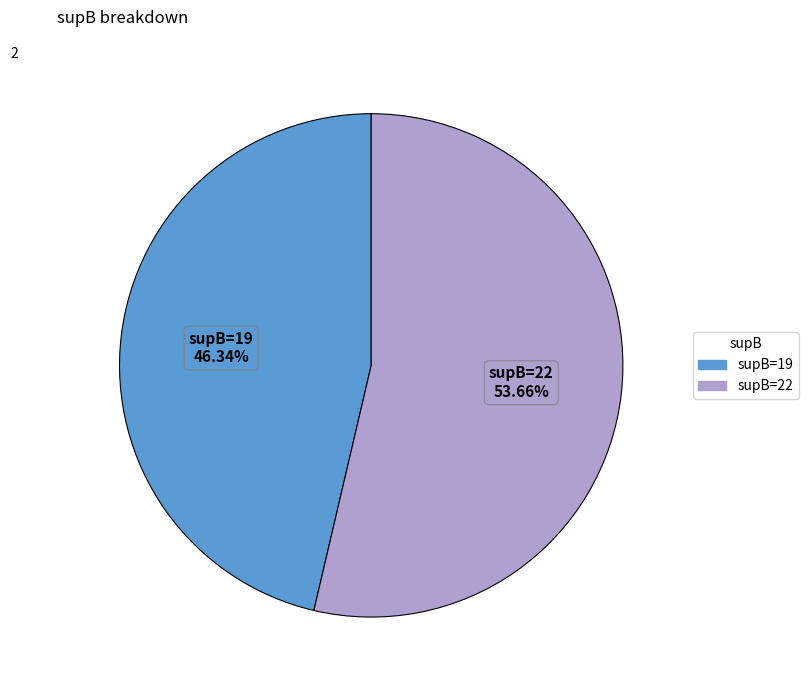

How many slices are in this pie chart?

2